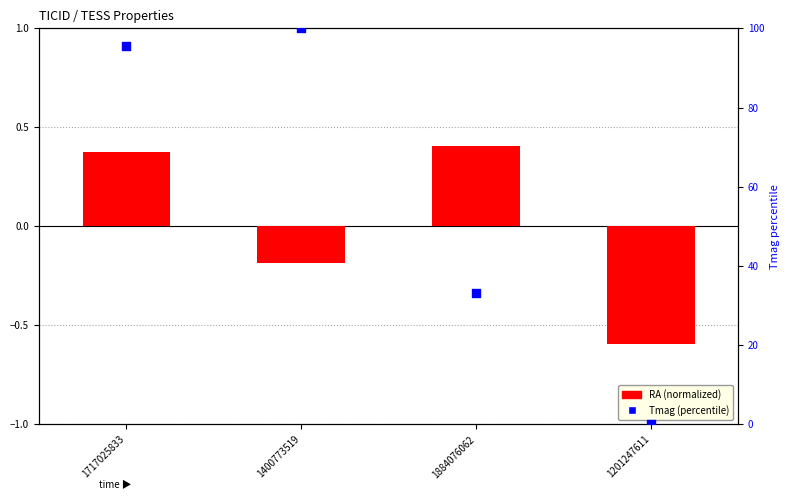

Which series has the largest total across all categories?

Tmag (percentile)